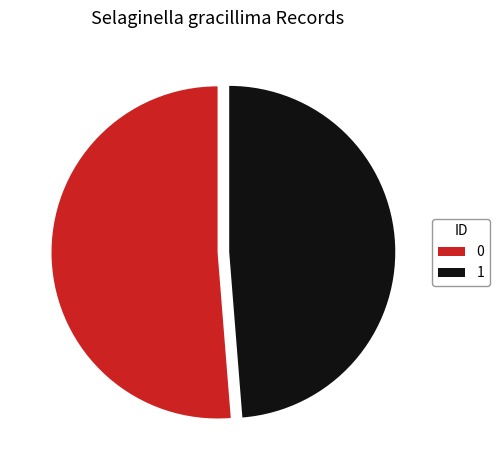

Does any single category account for the majority?

Yes